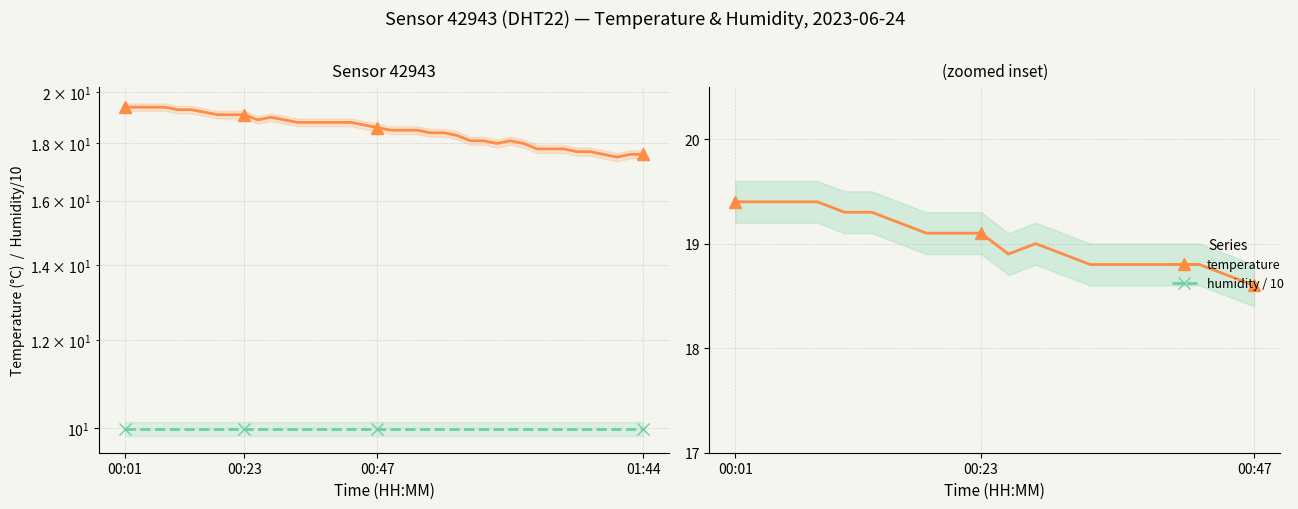

What is the value of the temperature point at the 18th from the left?

18.8